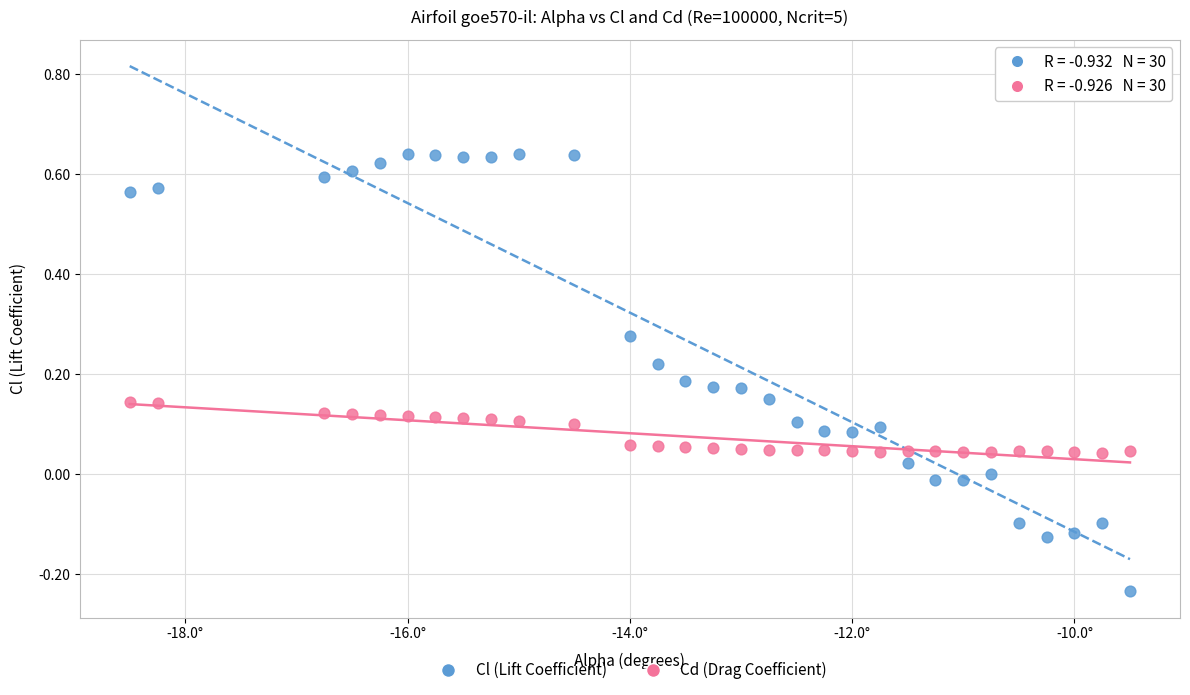

Which series reaches the maximum Y coordinate?

Cl (Lift Coefficient)